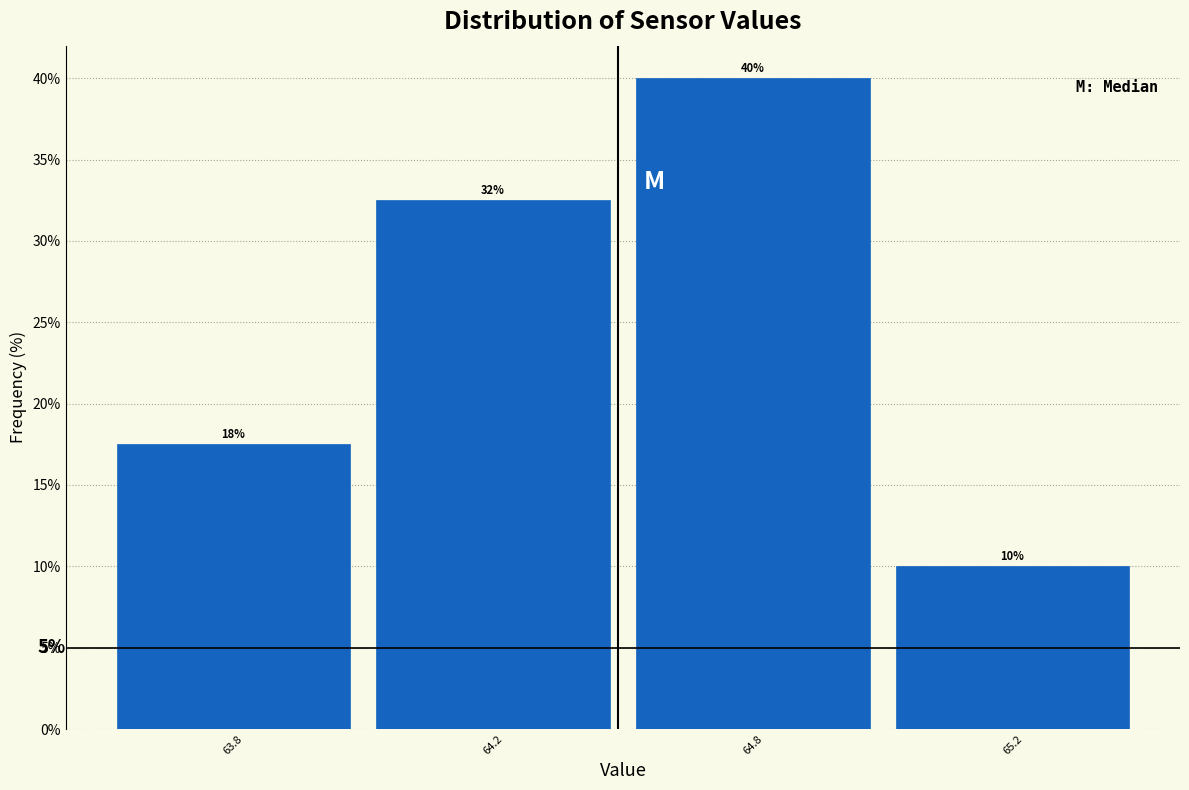

How many bars are there in total?

4